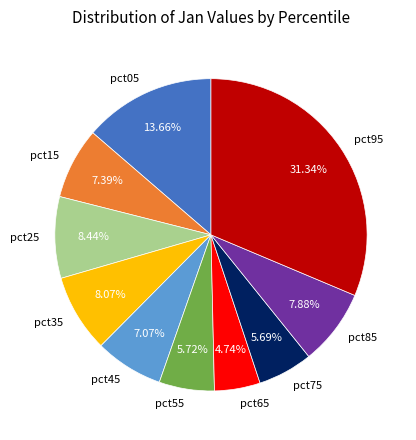

Count the number of slices in the pie.

10